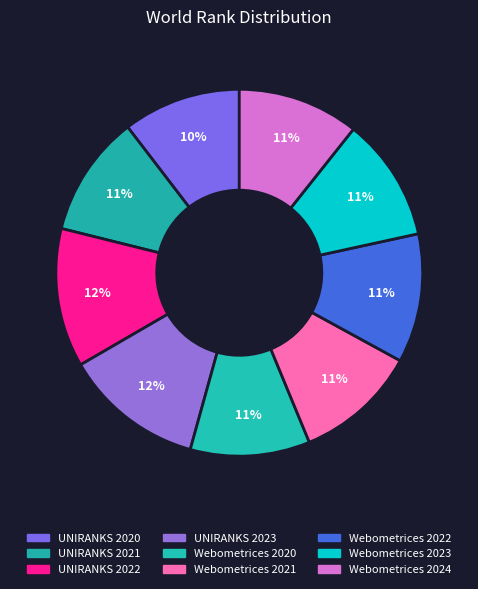

Rank the categories by value from lowest to highest.

UNIRANKS 2020, Webometrices 2020, Webometrices 2024, UNIRANKS 2021, Webometrices 2021, Webometrices 2023, Webometrices 2022, UNIRANKS 2022, UNIRANKS 2023